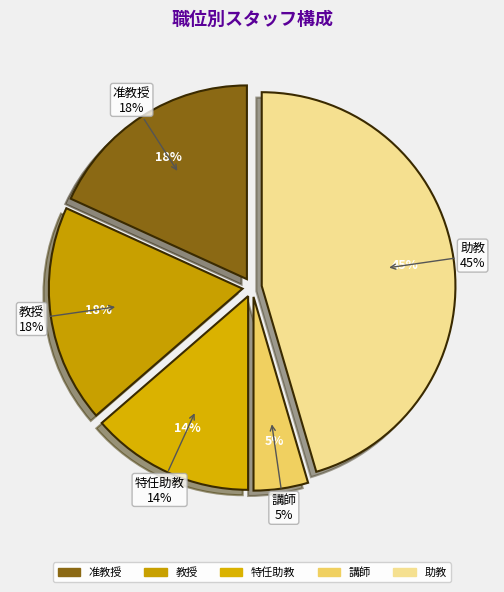

The 講師 slice represents 19% of the pie. True or false?

False